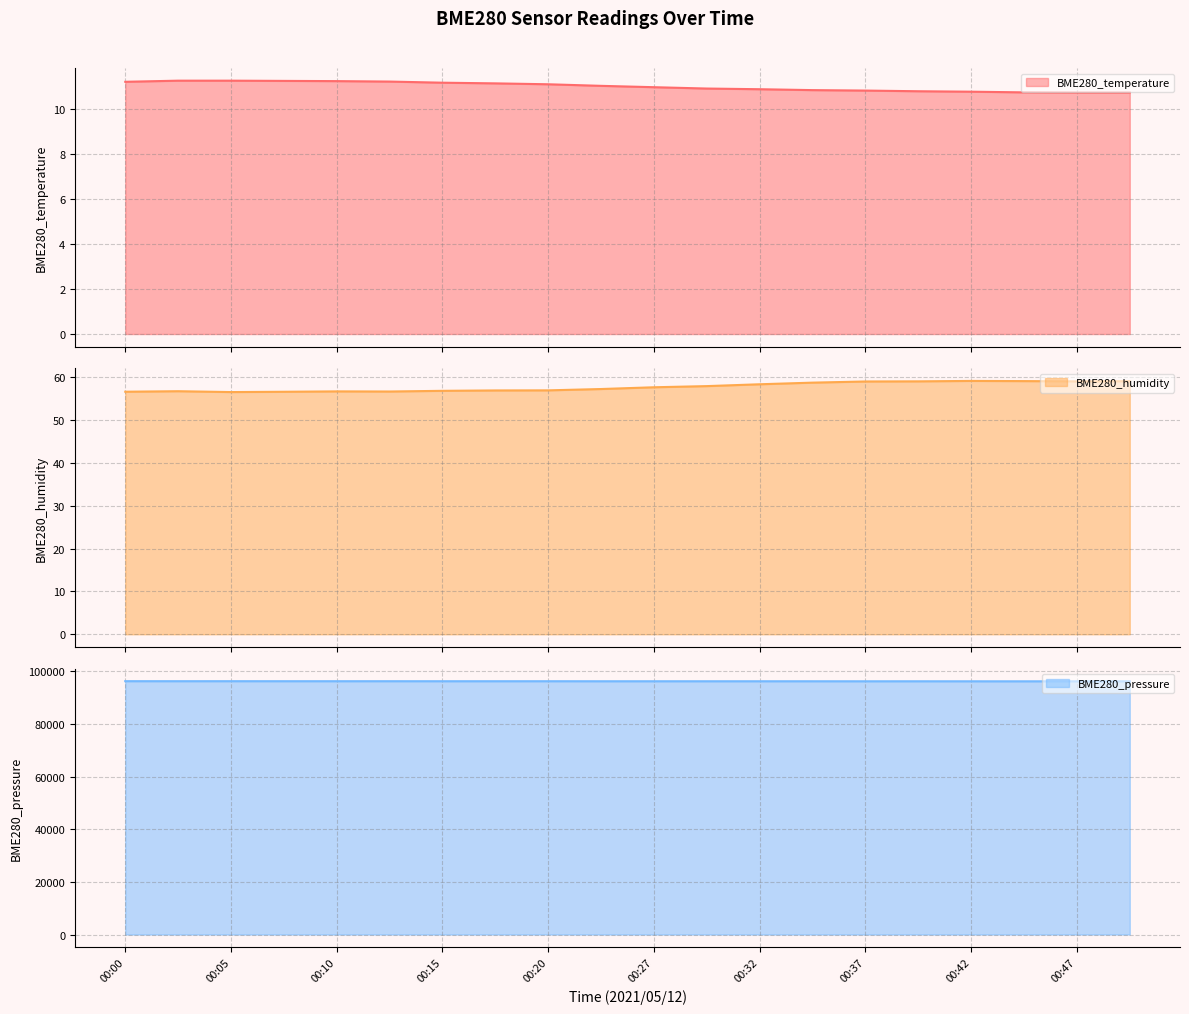

True or false: BME280_humidity line and BME280_pressure line cross at least once.

False